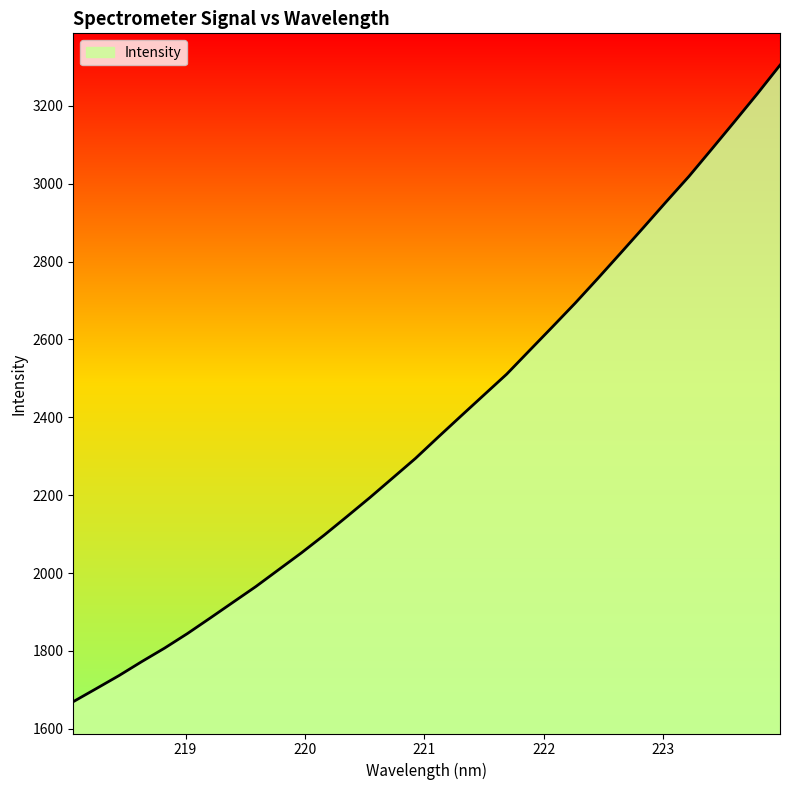

What is the minimum value shown in the chart?

1669.8